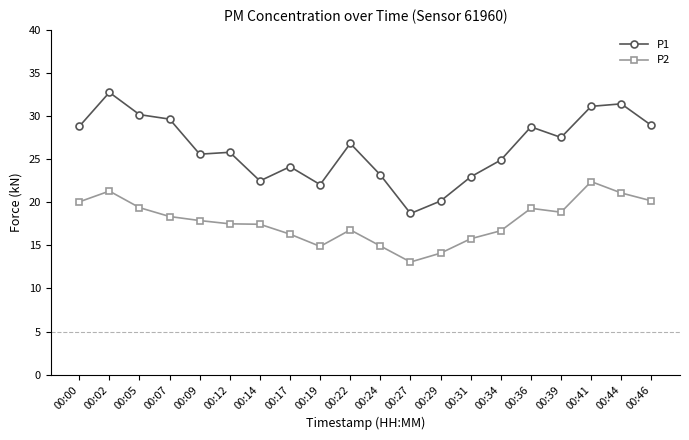

What is the value of the P2 point at the 15th from the left?

16.7